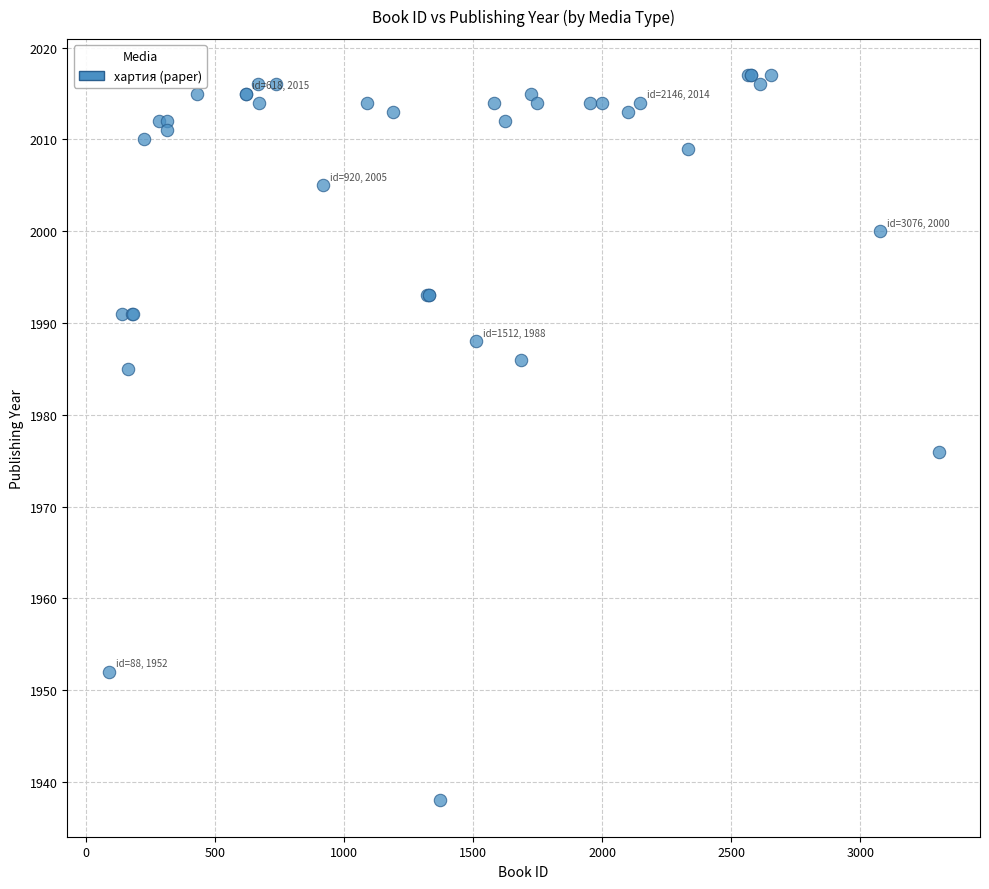

What Y value in the scatter plot is closest to 1977?

1976